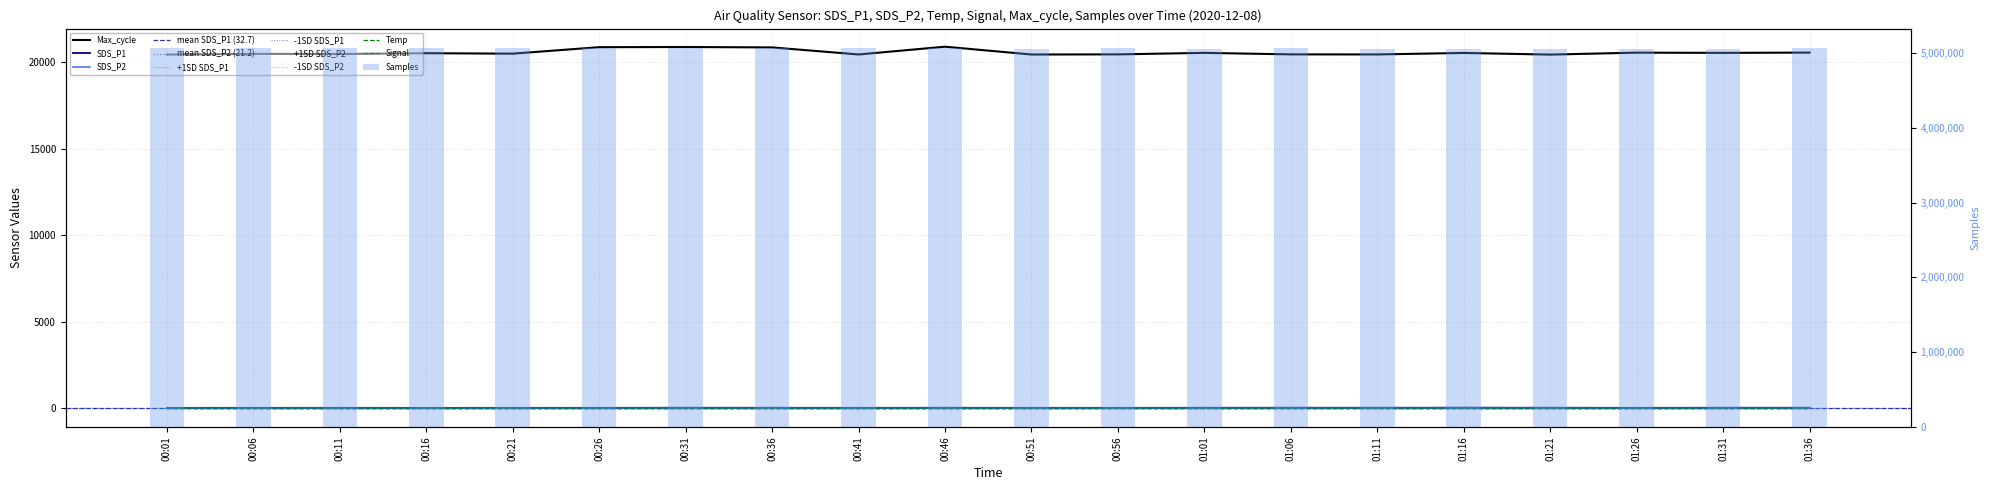

What is the spread (max minus min) of values at 01:31?

5052411.0